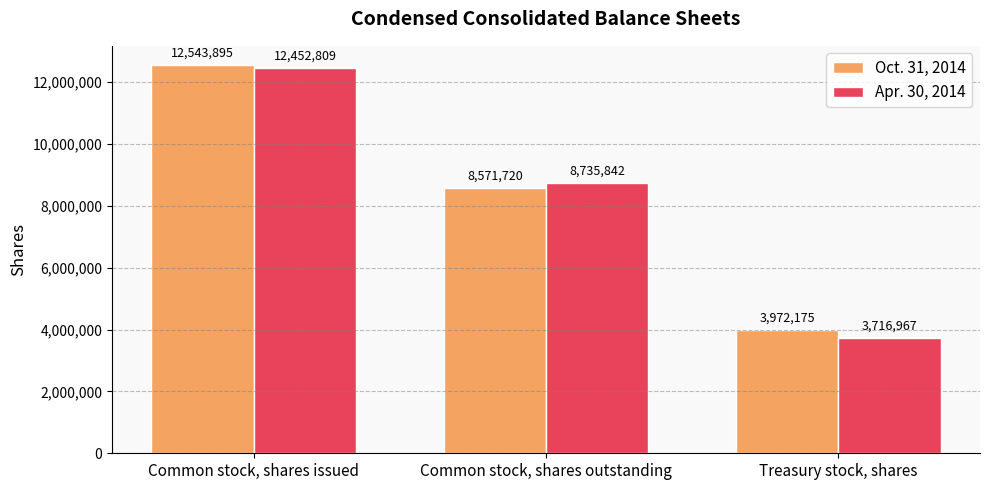

What is the smallest value displayed?

3716967